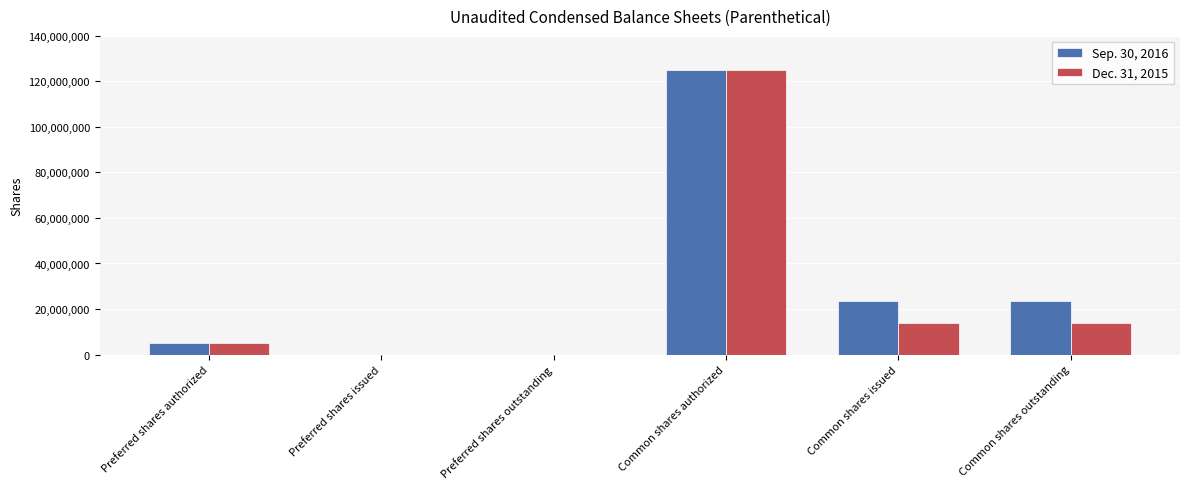

True or false: Dec. 31, 2015 has a value of 20771887 at Common shares outstanding.

False